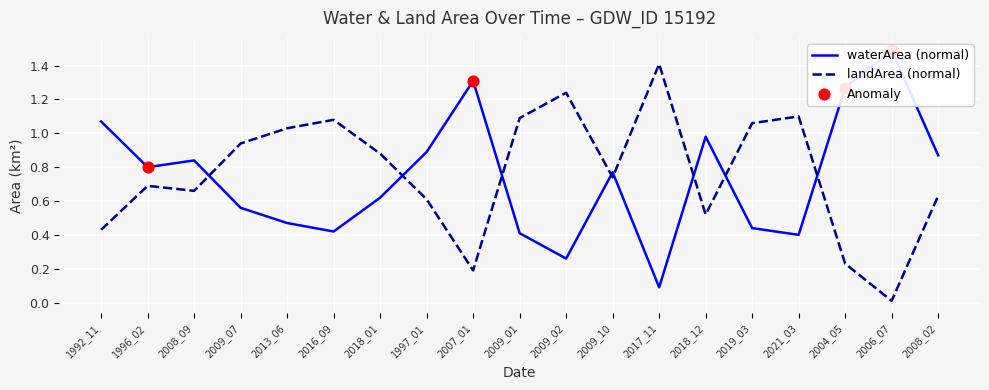

At which category is the sum across all series the highest?

2009_10